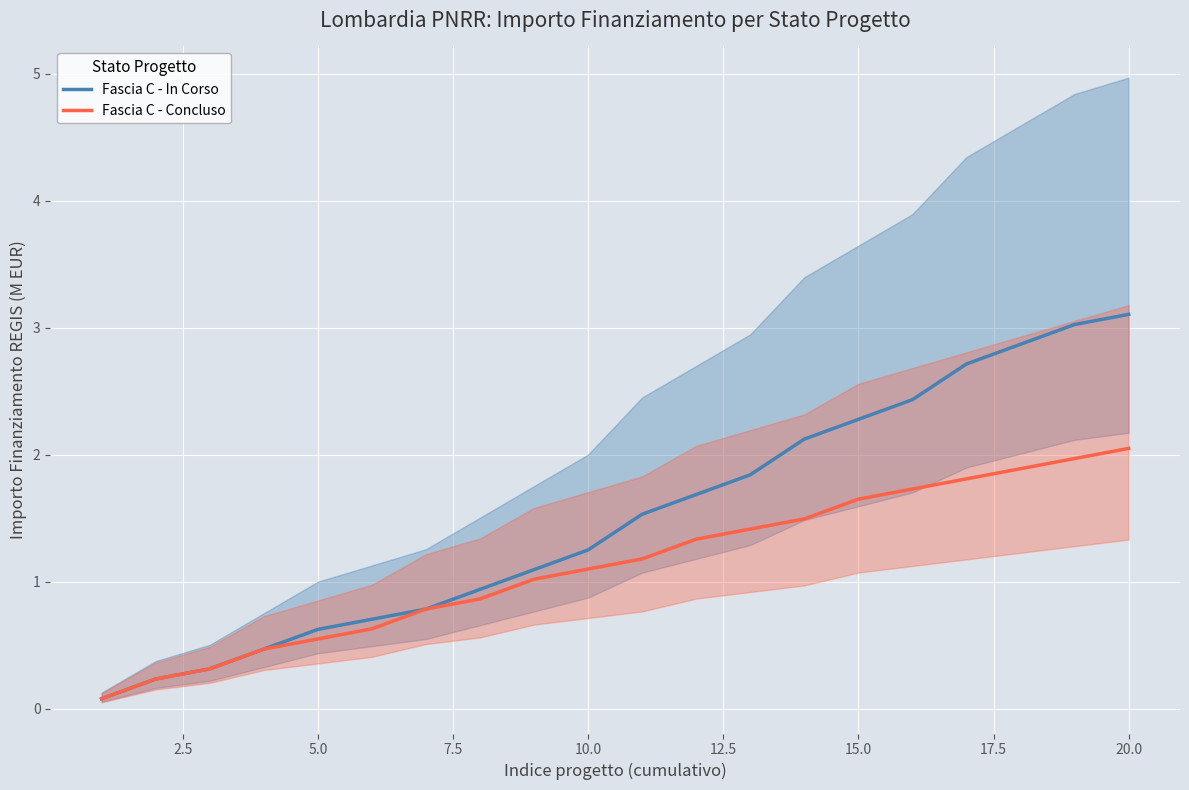

What is the value of the Fascia C - Concluso point at the 6th from the left?

0.6